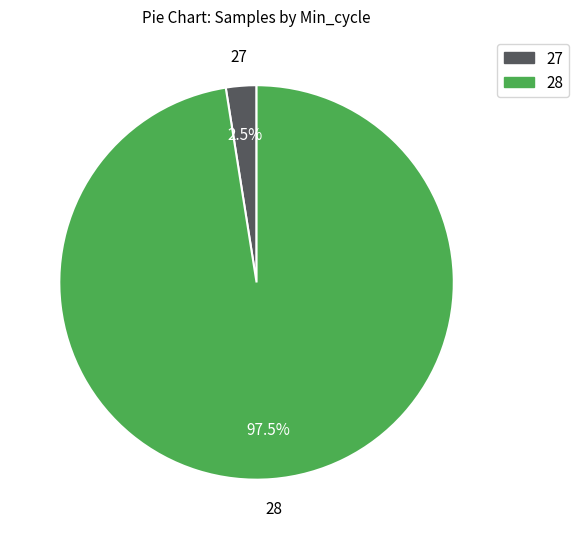

Between 28 and 27, which is larger?

28